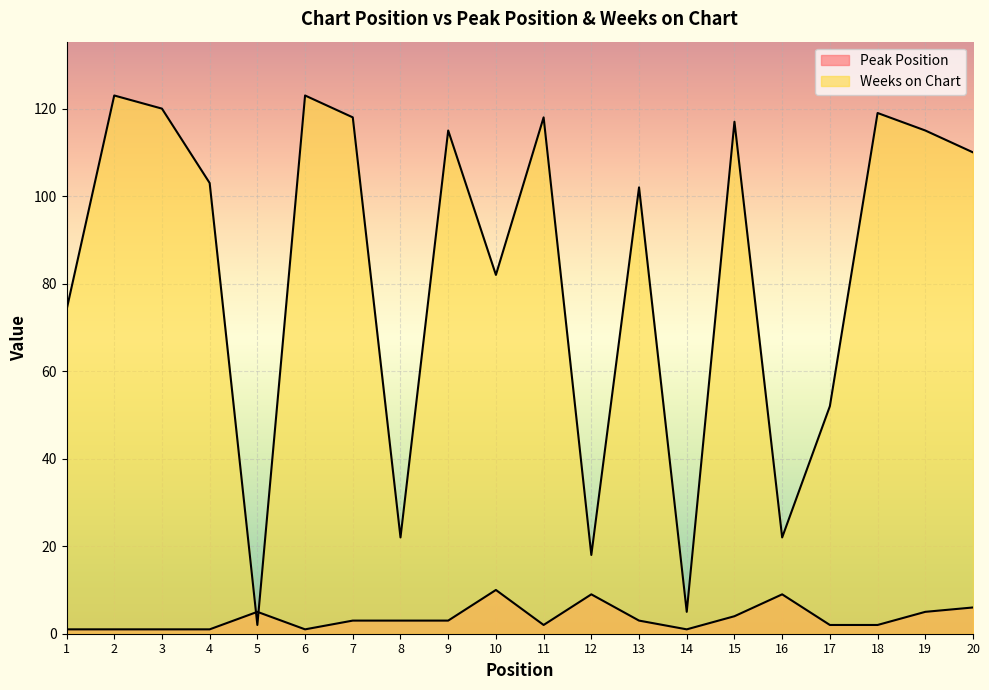

What are all the series names shown in the legend?

Peak Position, Weeks on Chart